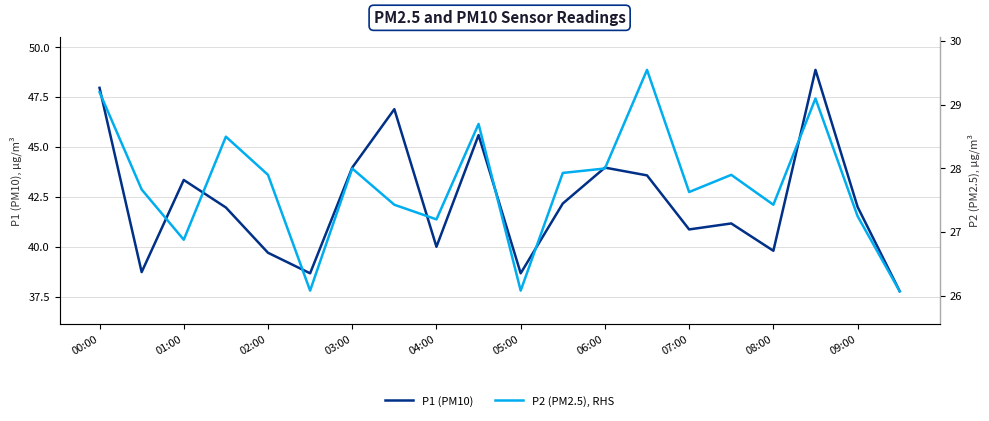

How many lines are shown in the chart?

2